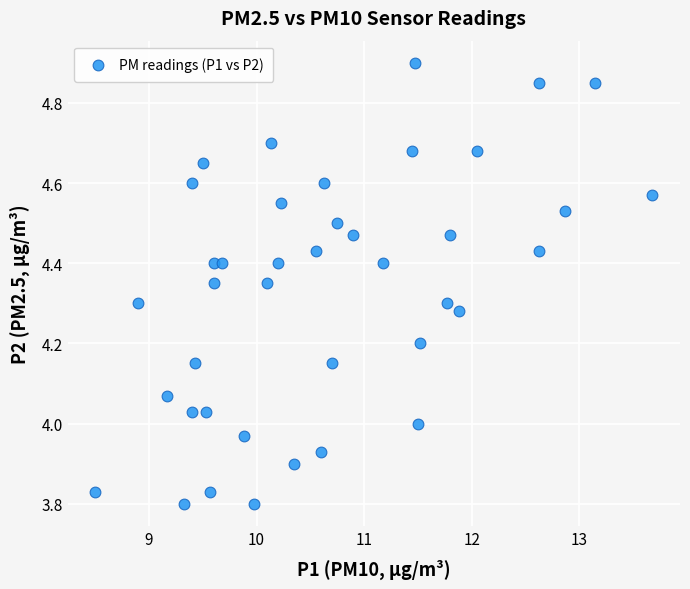

What is the range of Y values (max minus min)?

1.1